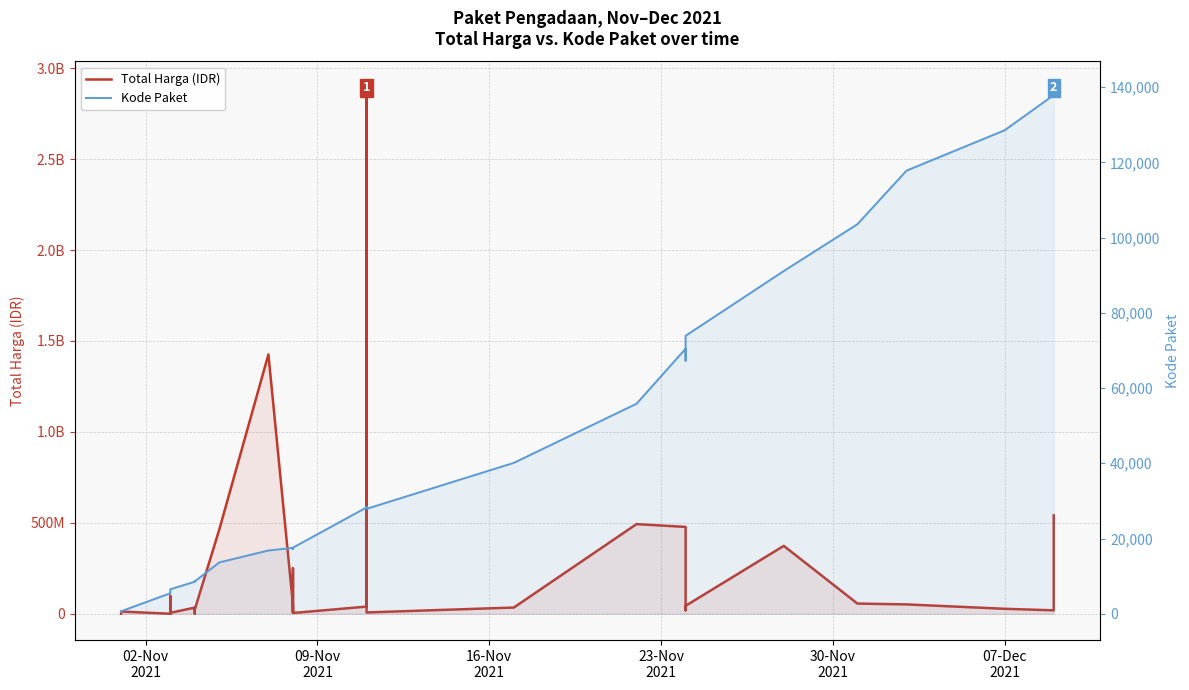

True or false: Total Harga (IDR) and Kode Paket cross at least once.

False